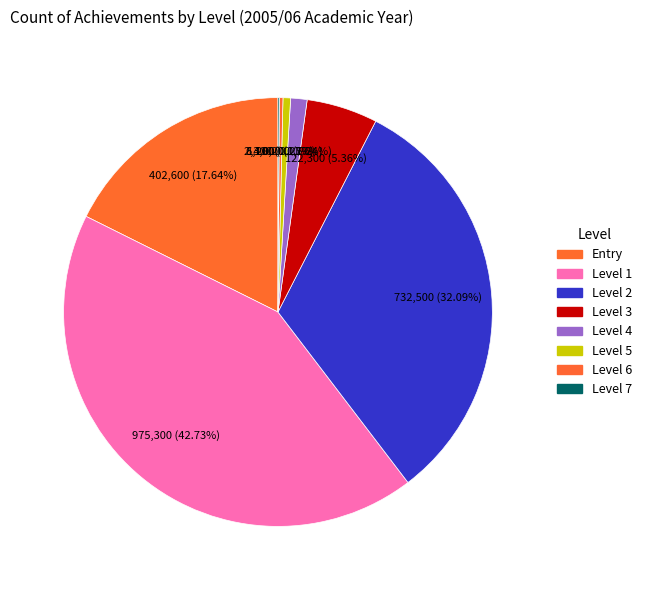

Does Level 7 account for over 50% of the chart?

No